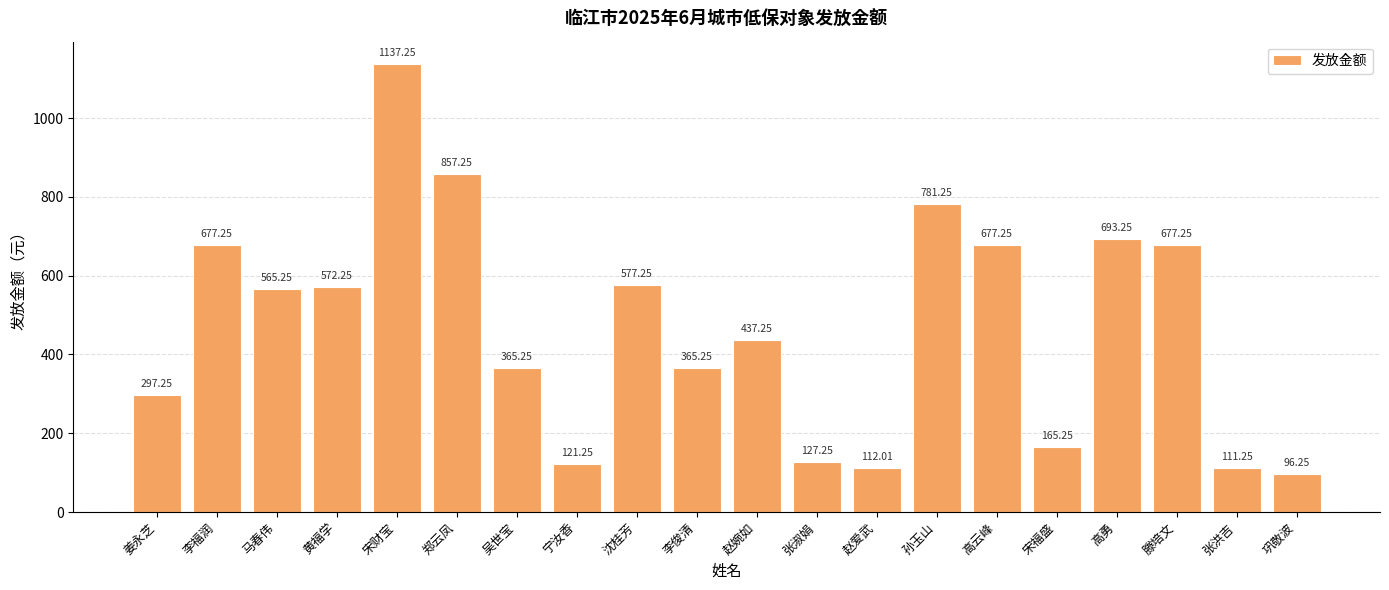

The value at 赵爱武 is 187.5. True or false?

False